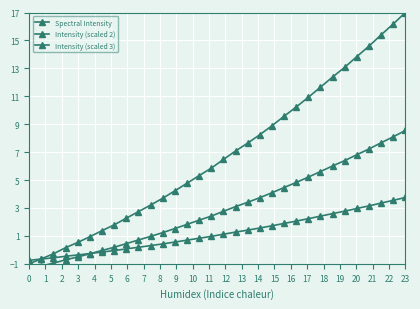

What is the value of the Intensity (scaled 2) point at the 9th from the left?

0.4